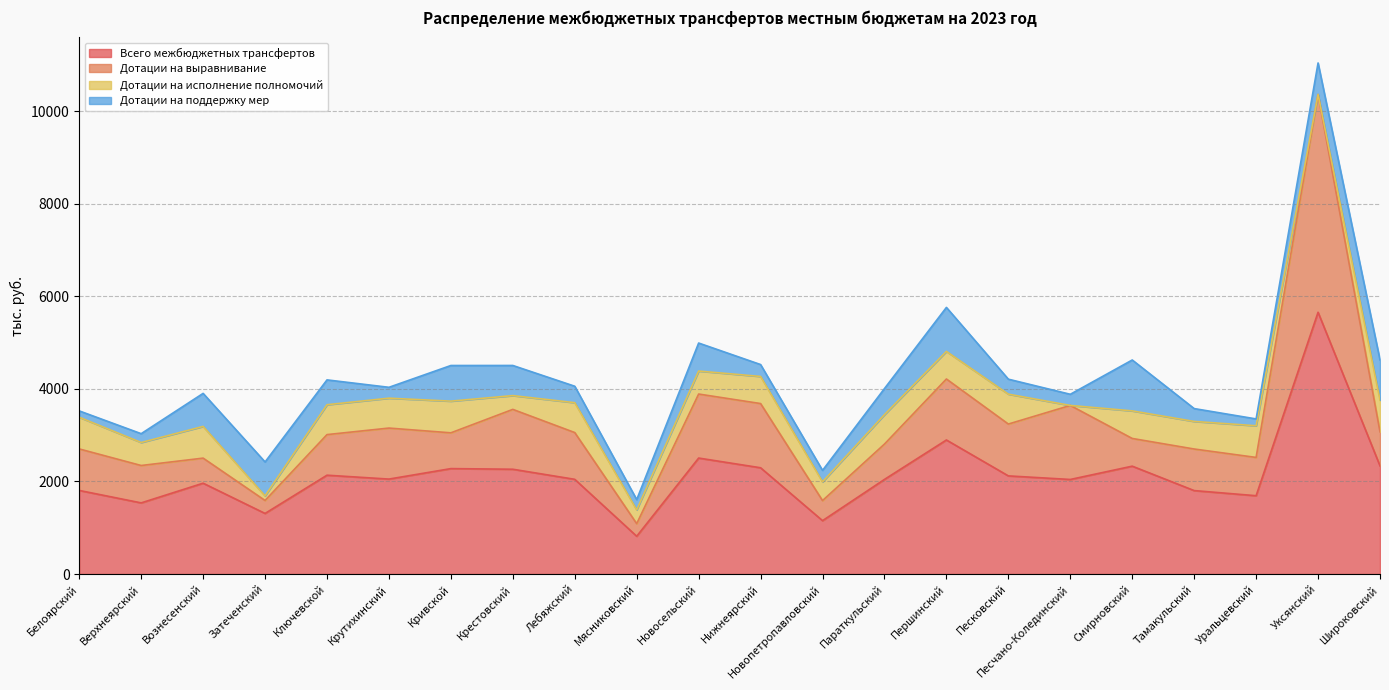

Rank the categories by Дотации на выравнивание value from highest to lowest.

Уксянский, Першинский, Новосельский, Нижнеярский, Песчано-Колединский, Крестовский, Песковский, Крутихинский, Широковский, Лебяжский, Кривской, Ключевской, Смирновский, Параткульский, Белоярский, Тамакульский, Уральцевский, Вознесенский, Верхнеярский, Затеченский, Новопетропавловский, Мясниковский